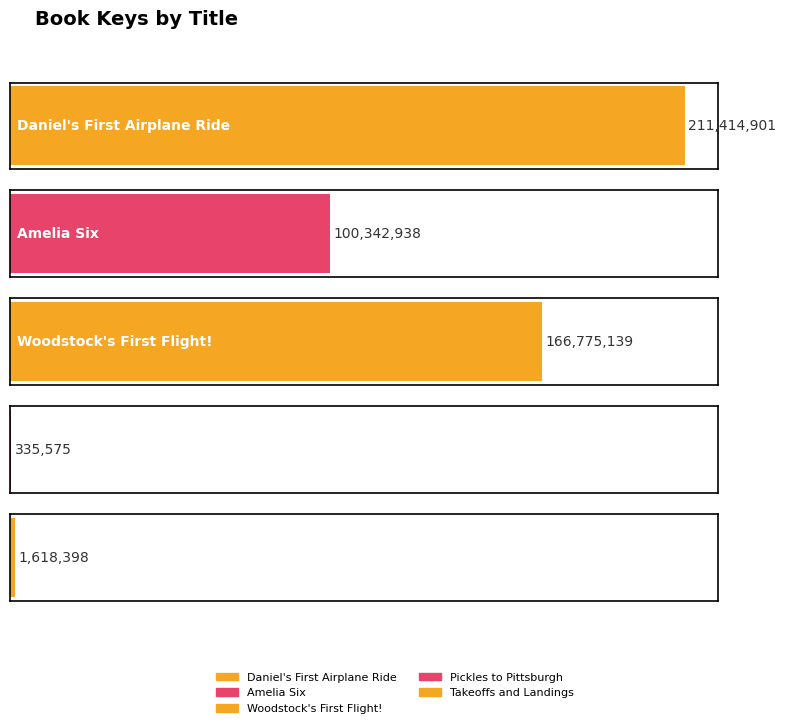

What is the sum of the values at Pickles to Pittsburgh and Takeoffs and Landings?

1953973